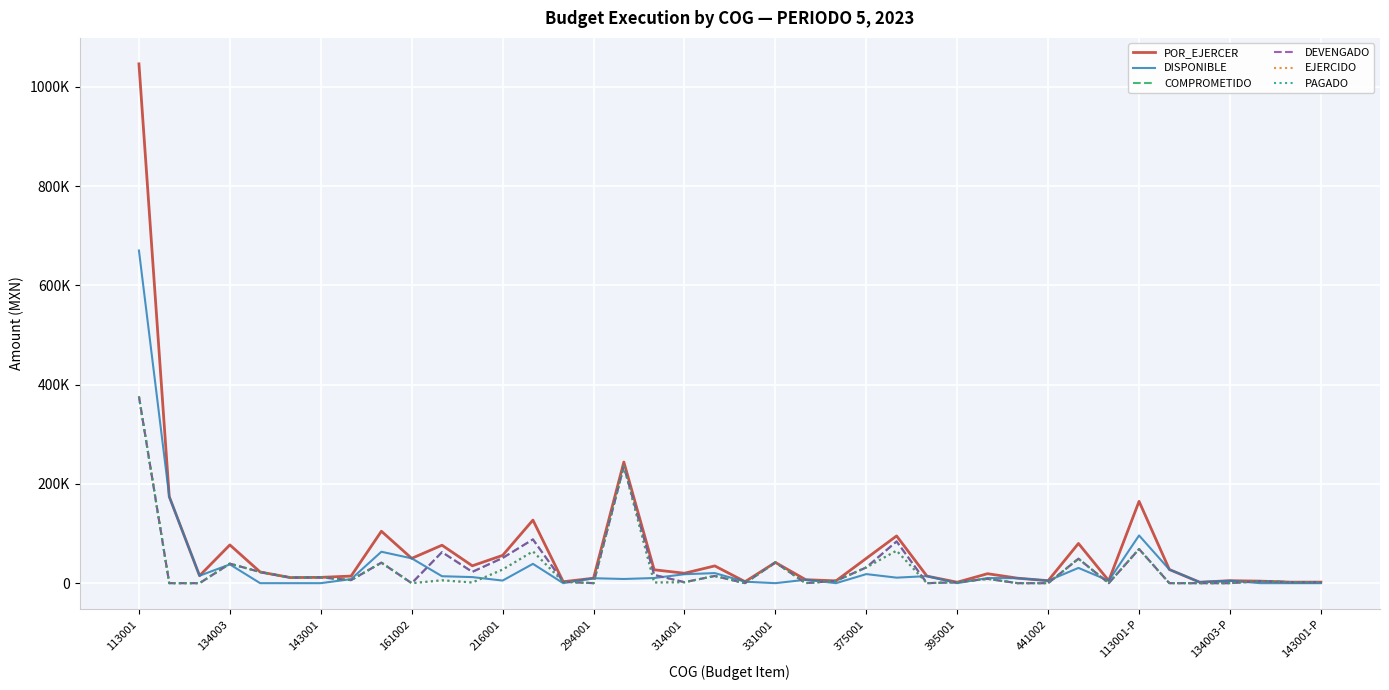

Does the chart display data point markers on the line(s)?

No